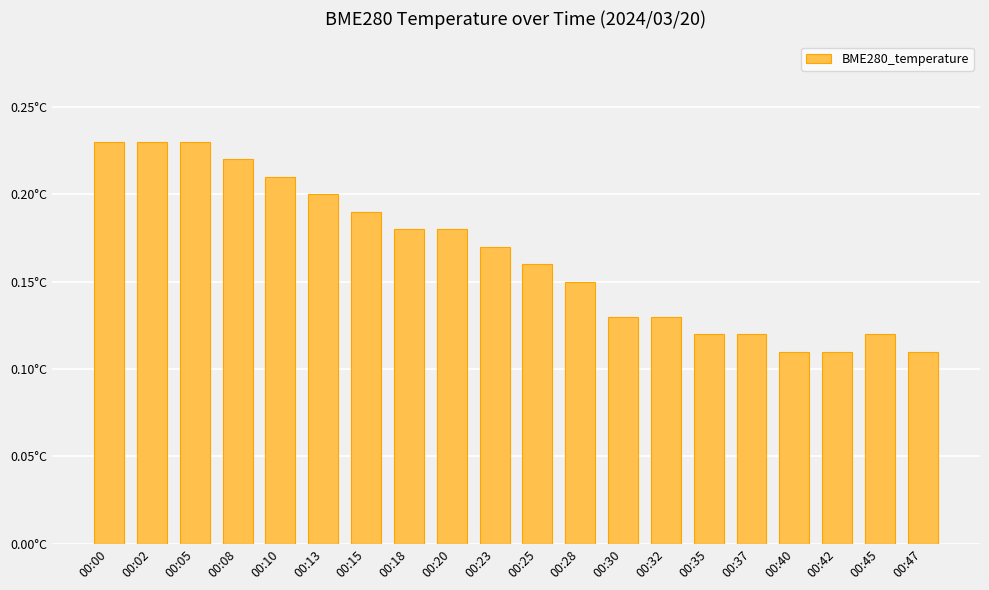

What is the minimum value shown in the chart?

0.1